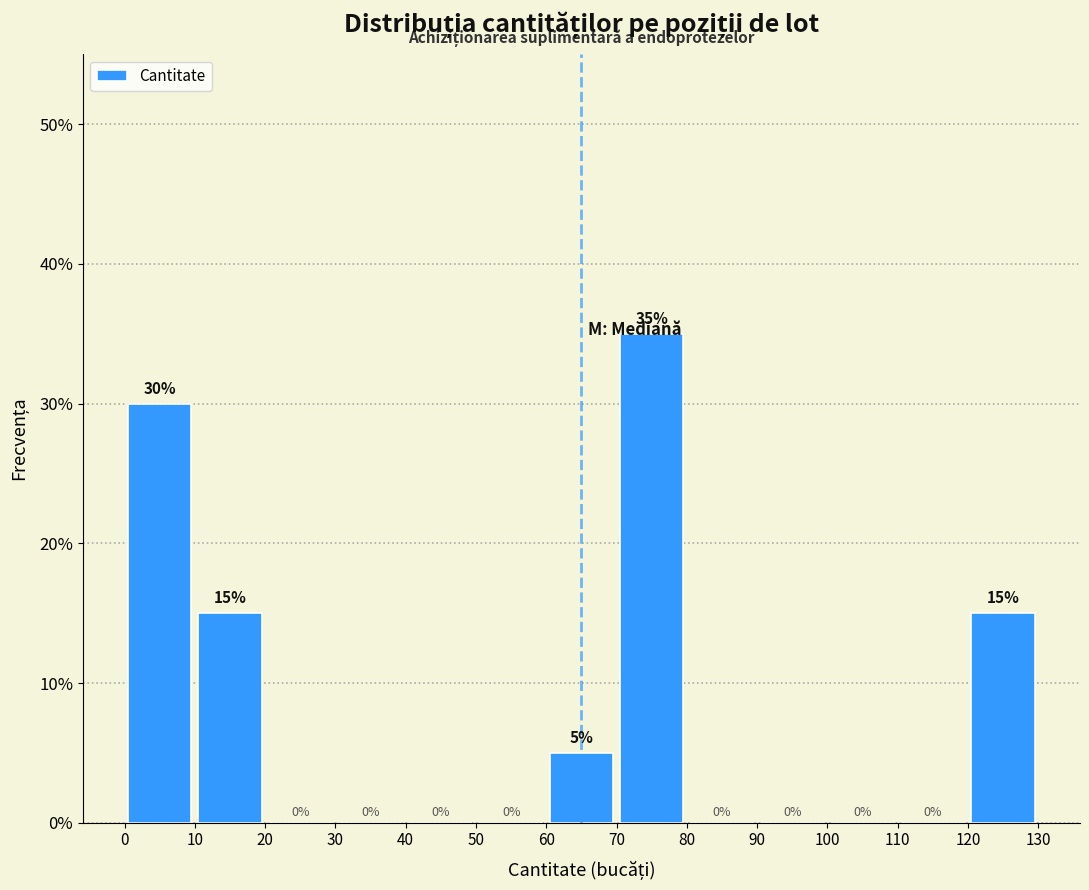

Reading left to right, list every bar in this chart as the range it spans on the x-axis followed by its height.

0 to 10: 30
10 to 20: 15
20 to 30: 0
30 to 40: 0
40 to 50: 0
50 to 60: 0
60 to 70: 5
70 to 80: 35
80 to 90: 0
90 to 100: 0
100 to 110: 0
110 to 120: 0
120 to 130: 15